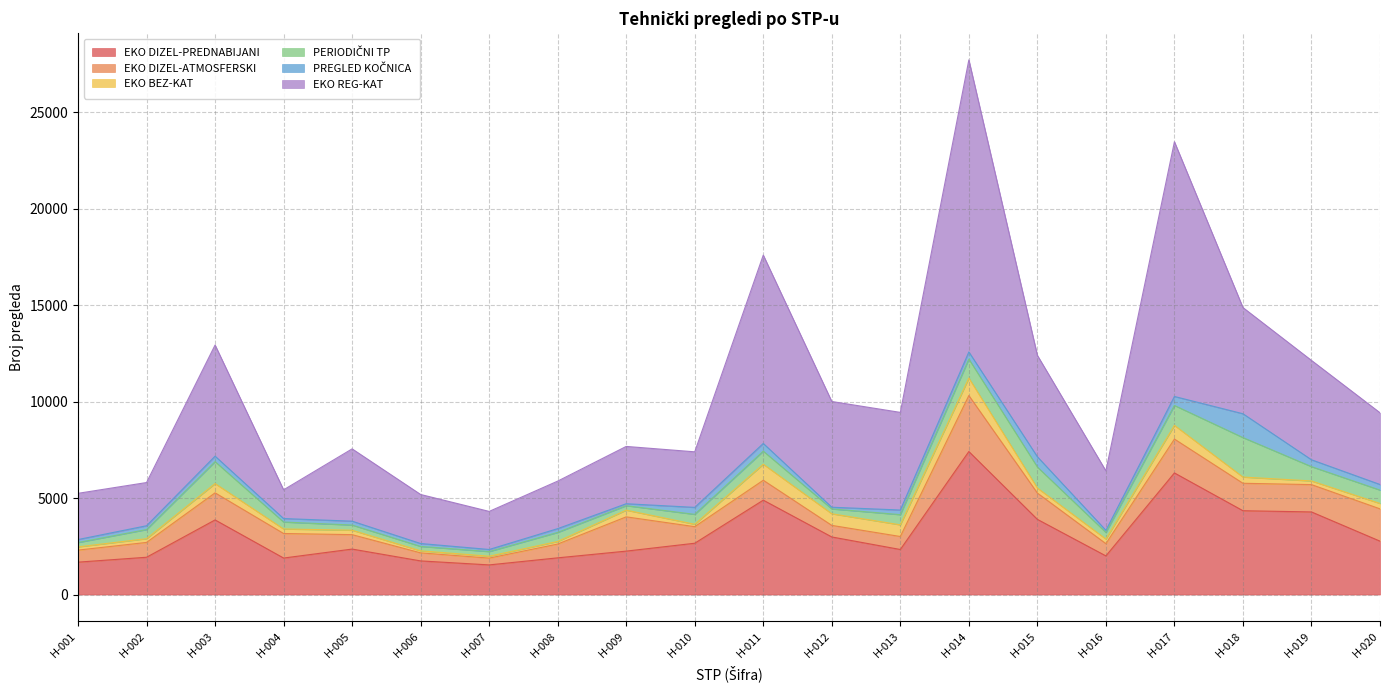

How many distinct data groups are displayed?

6